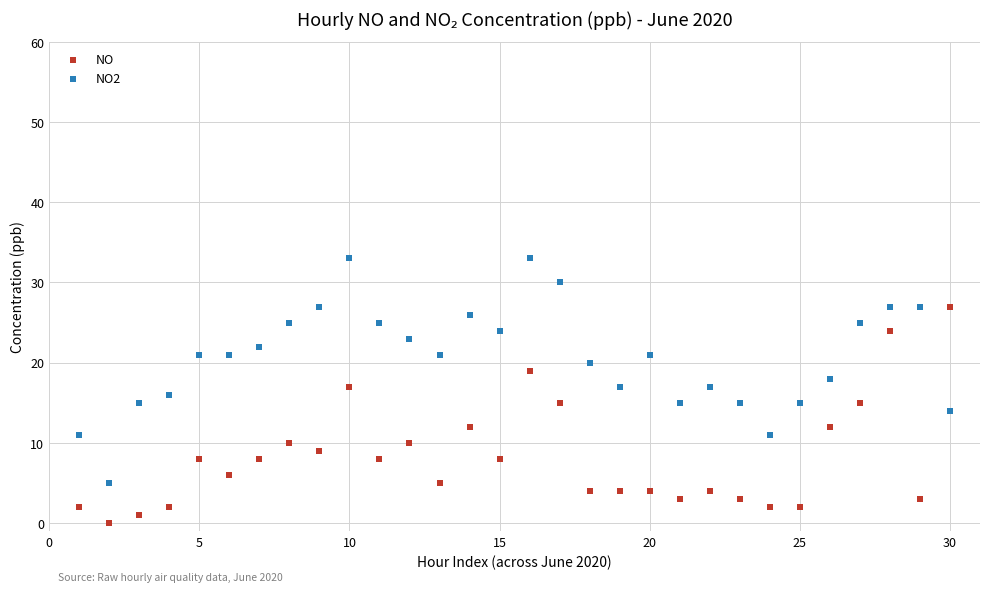

Across all data points, what is the range of Y values (max minus min)?

33